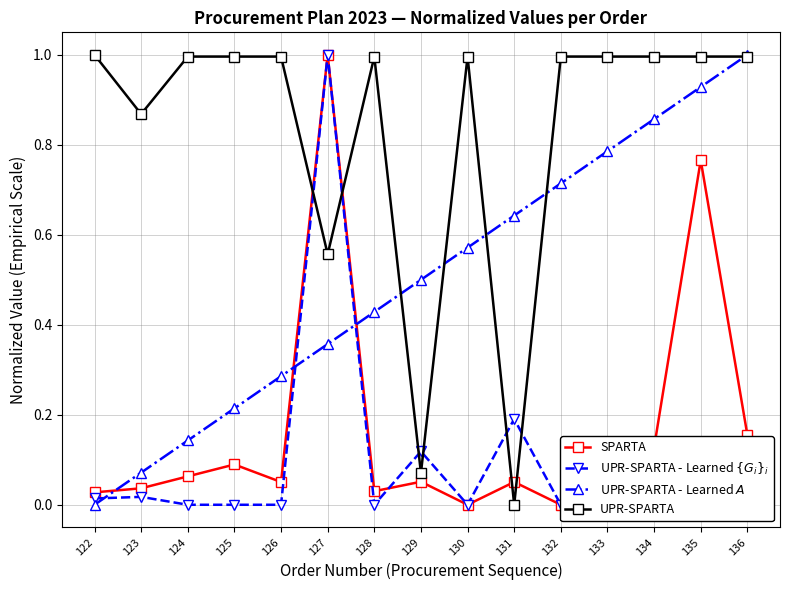

Where do UPR-SPARTA - Learned $\{G_i\}_i$ and UPR-SPARTA - Learned $A$ first cross each other?

122 and 123